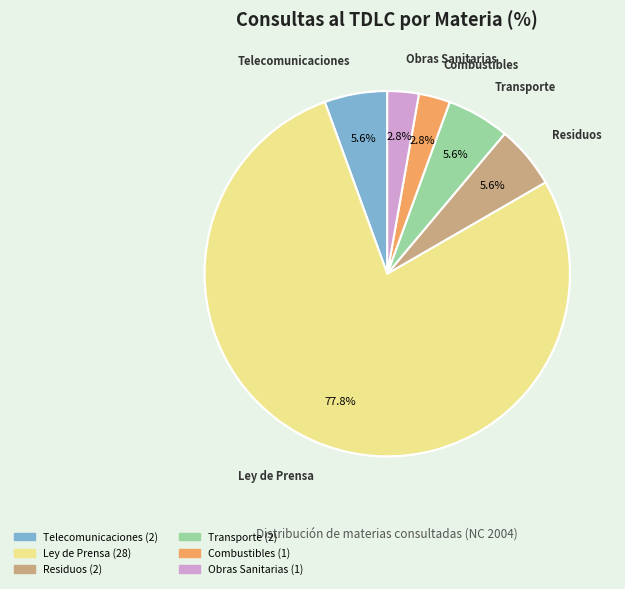

Do 11 and 14 together represent more than half of the pie?

No